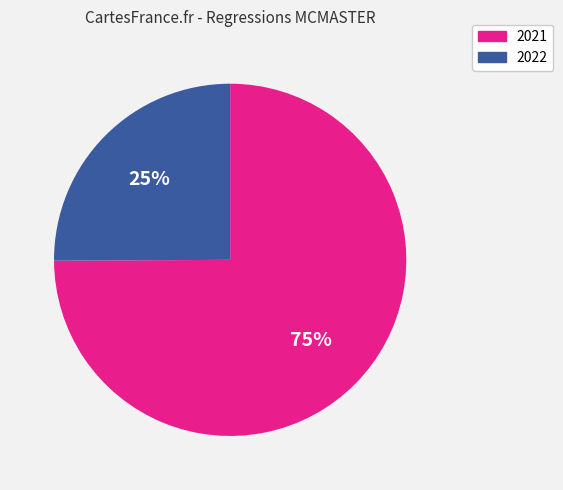

True or false: 2022 accounts for 19% of the total.

False